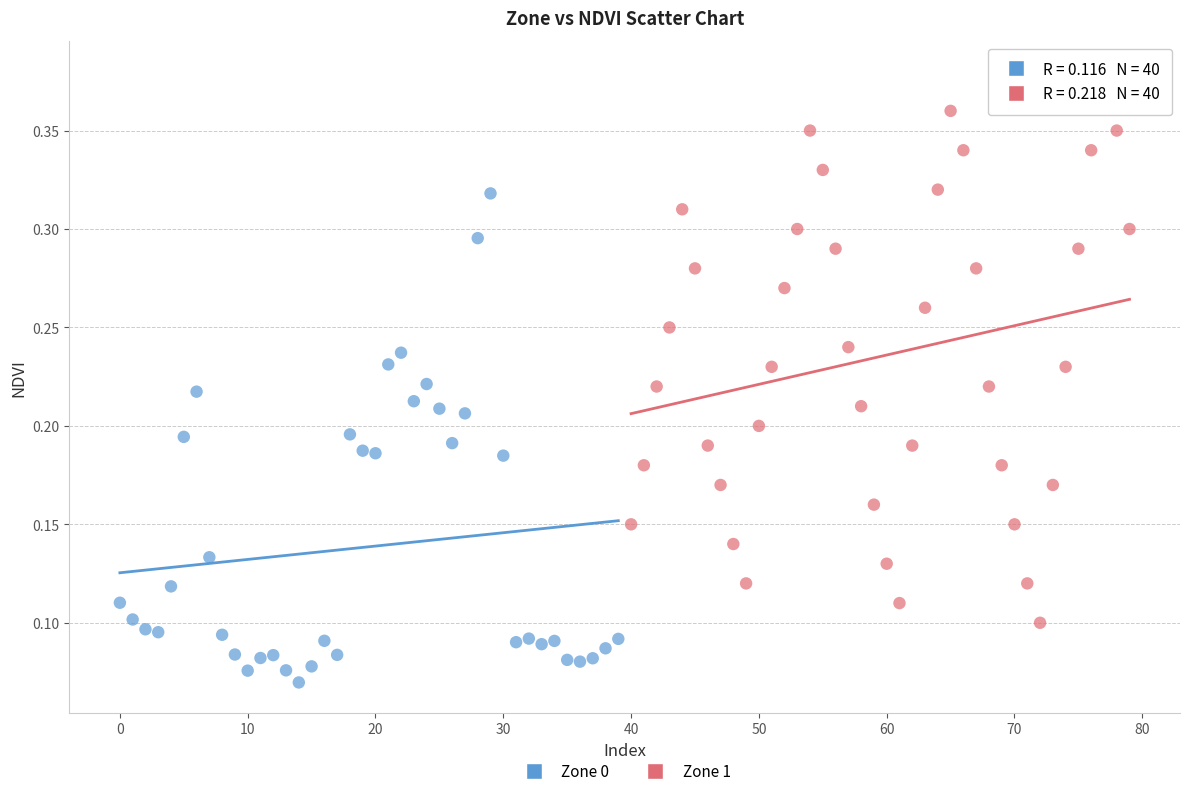

Which series contains the highest Y value?

Zone 1